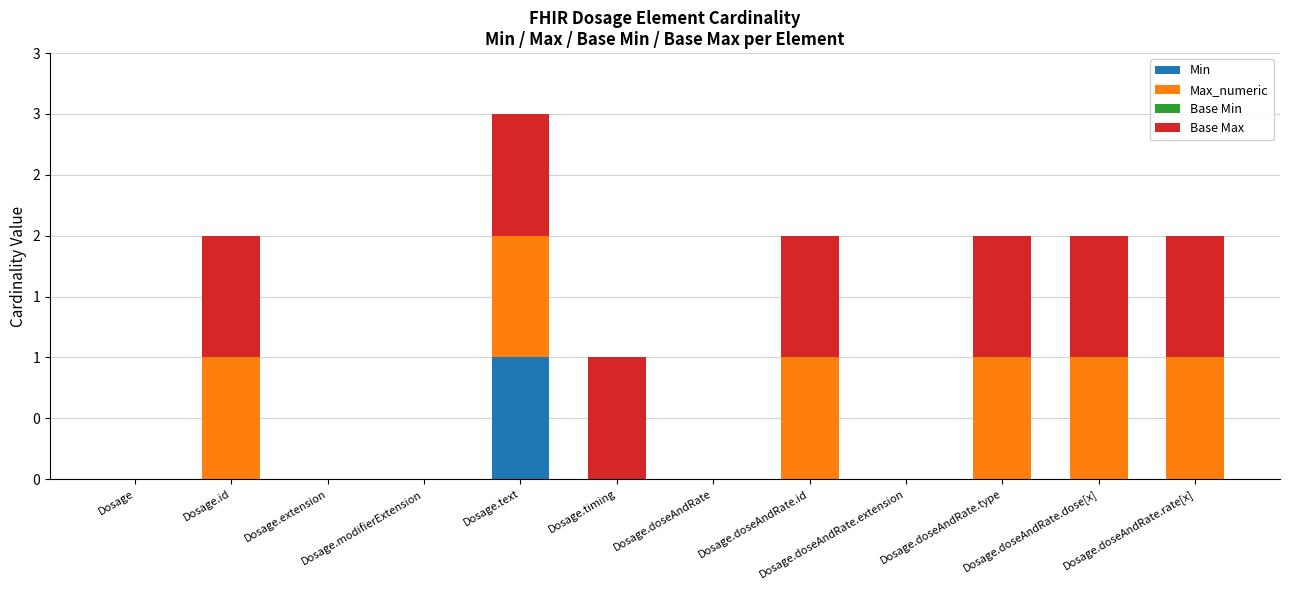

Which series has the largest range (max minus min)?

Min